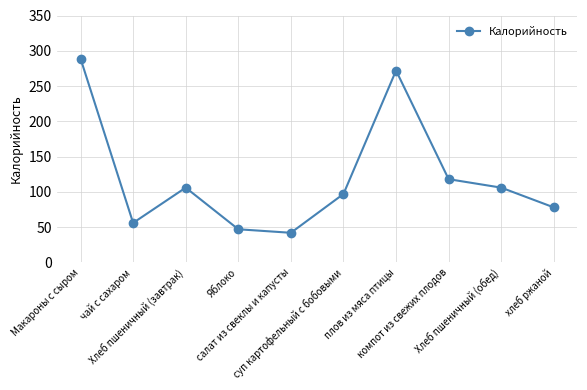

True or false: there are more than 0 points higher than both neighbors.

True